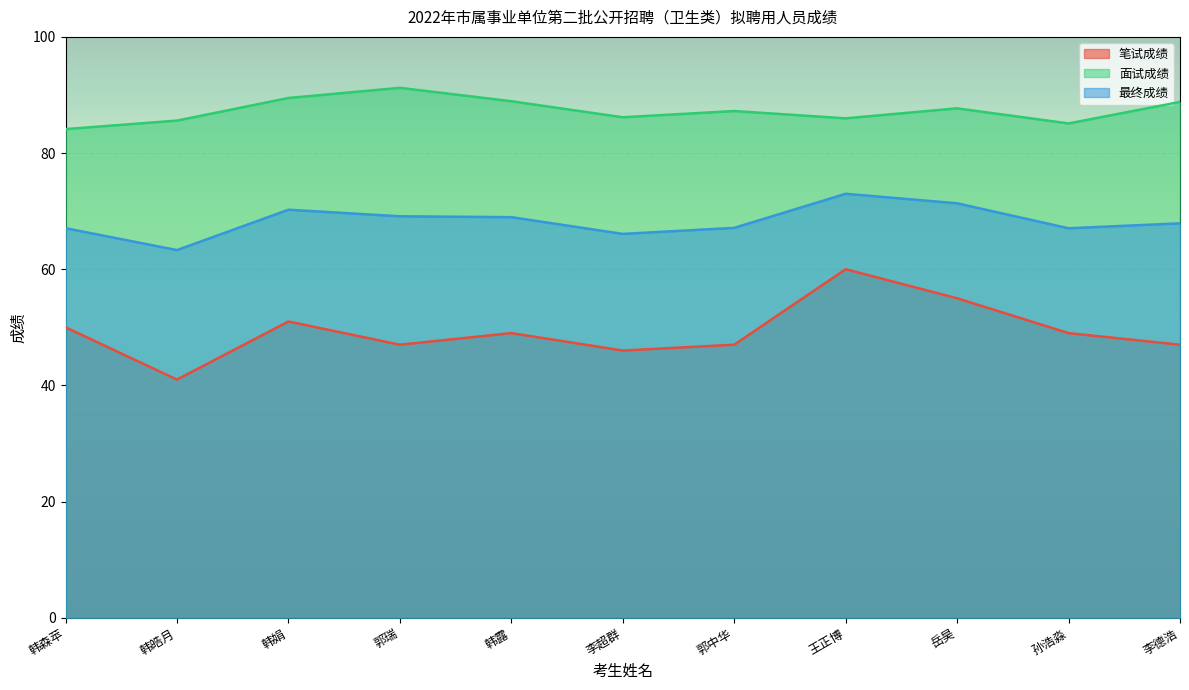

How many distinct data groups are displayed?

3